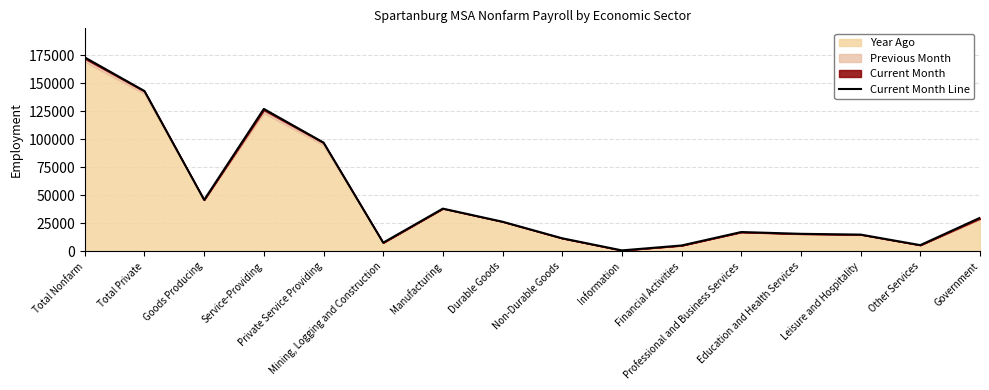

How many lines are shown in the chart?

1